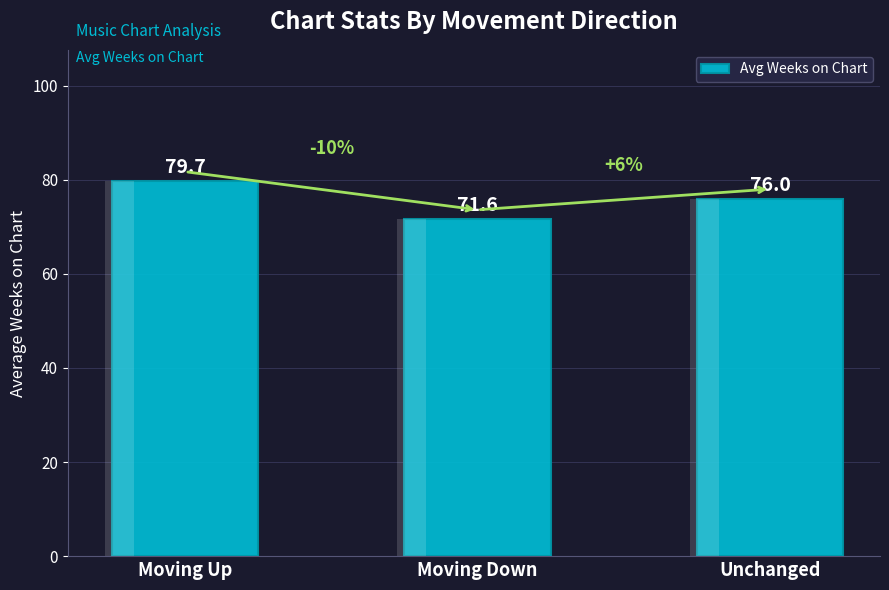

How many categories are shown in the chart?

3